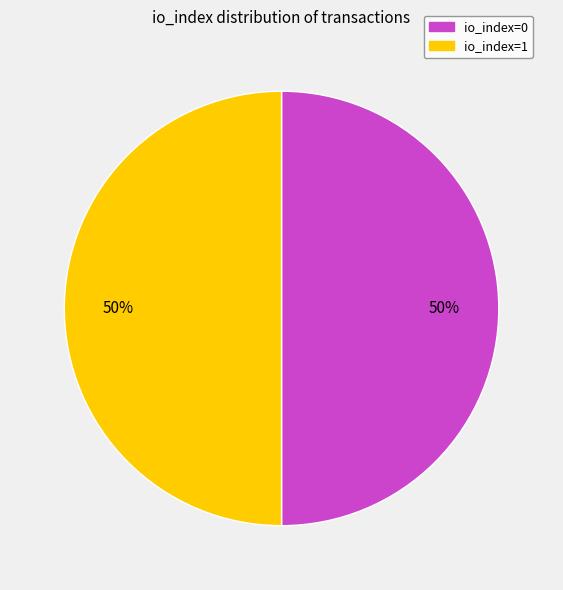

To the nearest percent, what is the combined percentage of io_index=0 and io_index=1?

100%